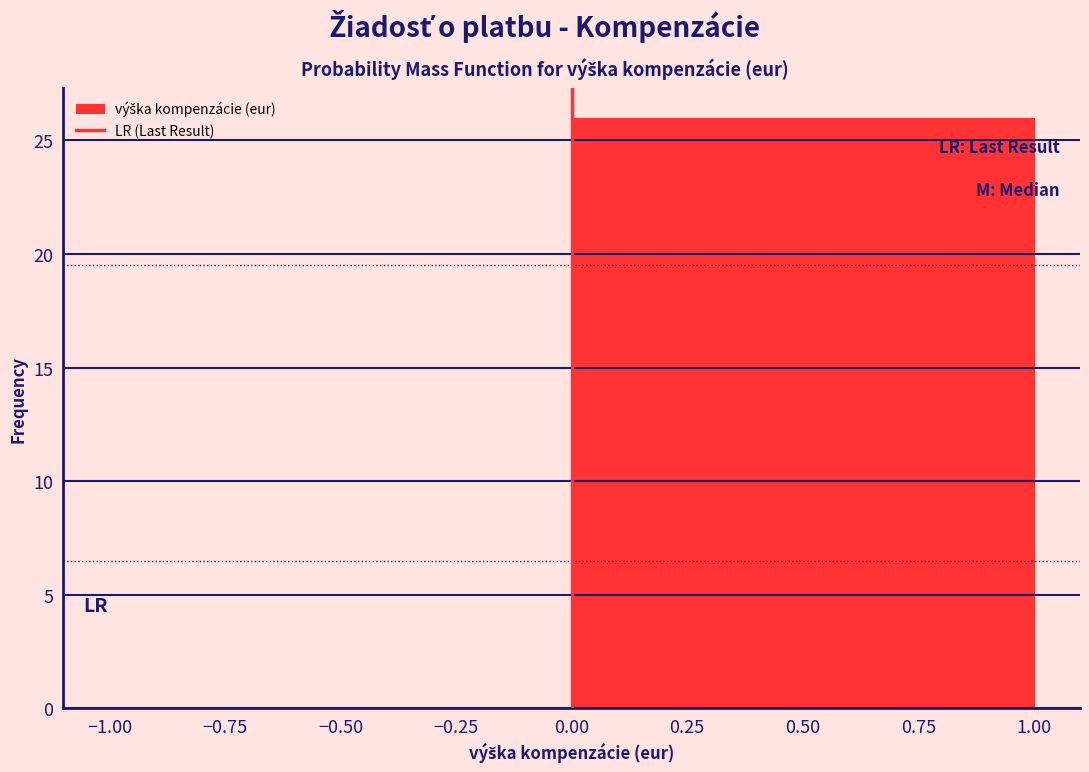

Reading left to right, list every bar in this chart as the range it spans on the x-axis followed by its height. The values are not printed on the chart, so give them approximately, as read against the axis.

-1.00 to 0.00: 0
0.00 to 1.00: 26